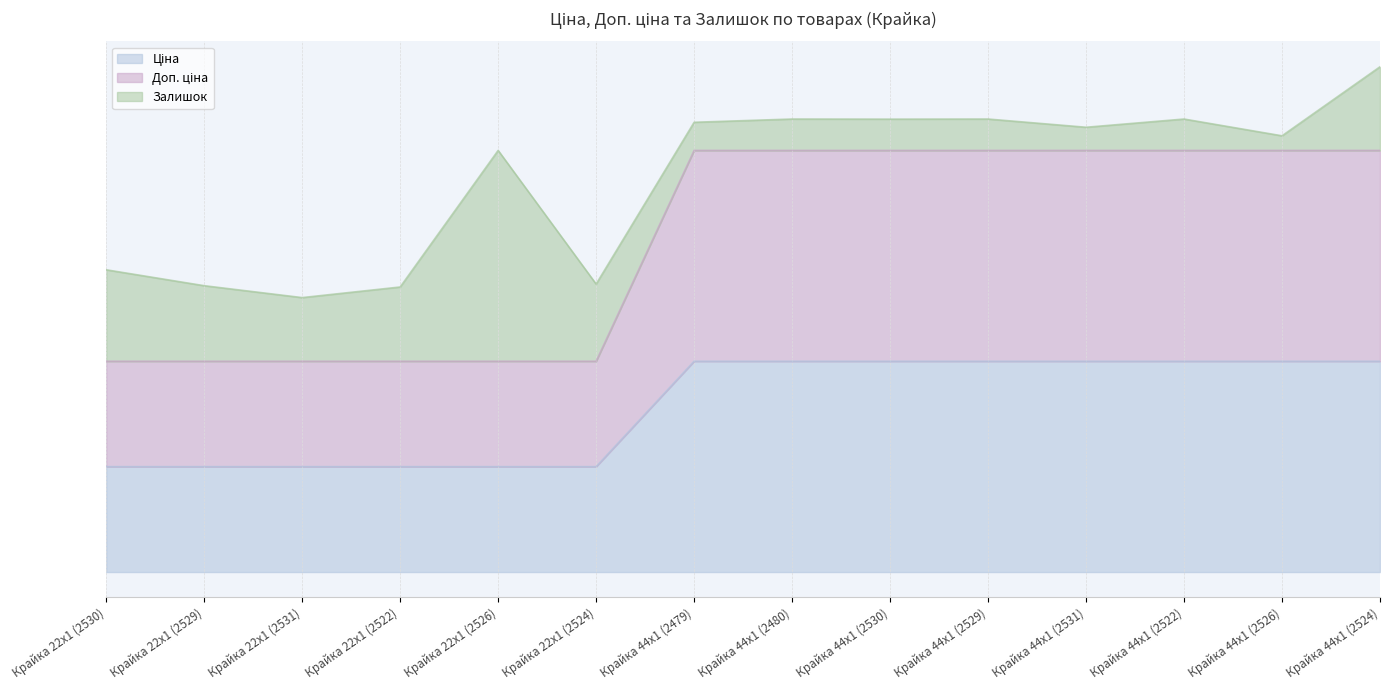

What is the spread (max minus min) of values at Крайка 22x1 (2524)?

0.5